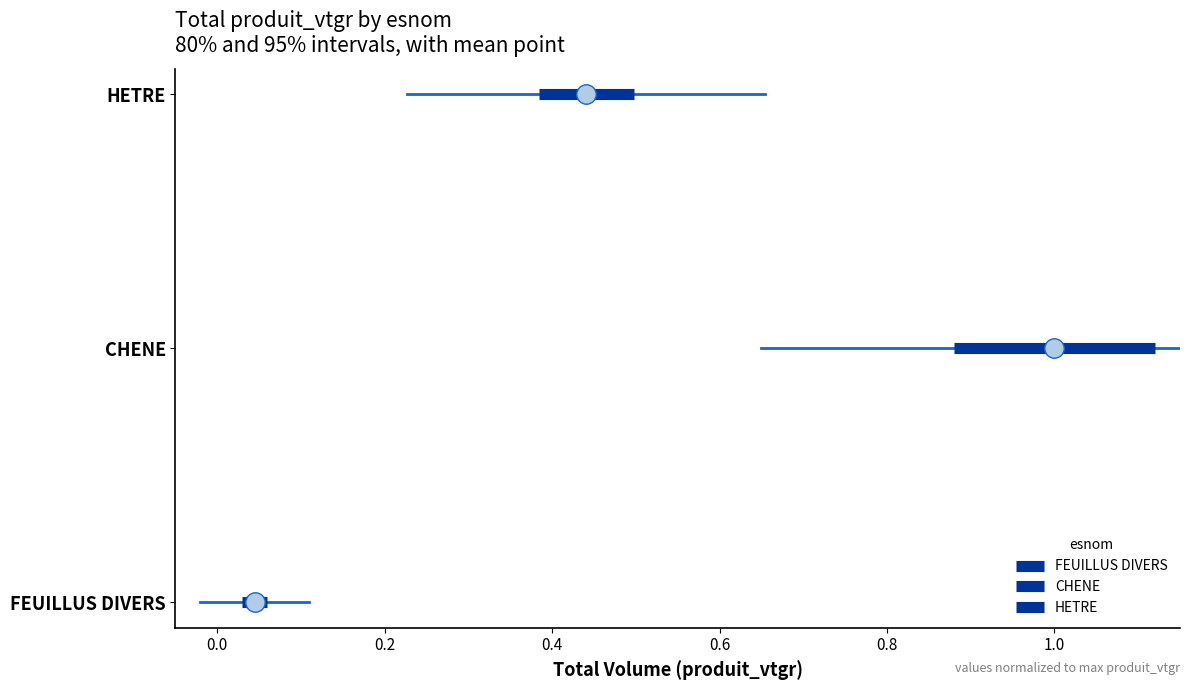

Which series reaches the minimum Y coordinate?

FEUILLUS DIVERS